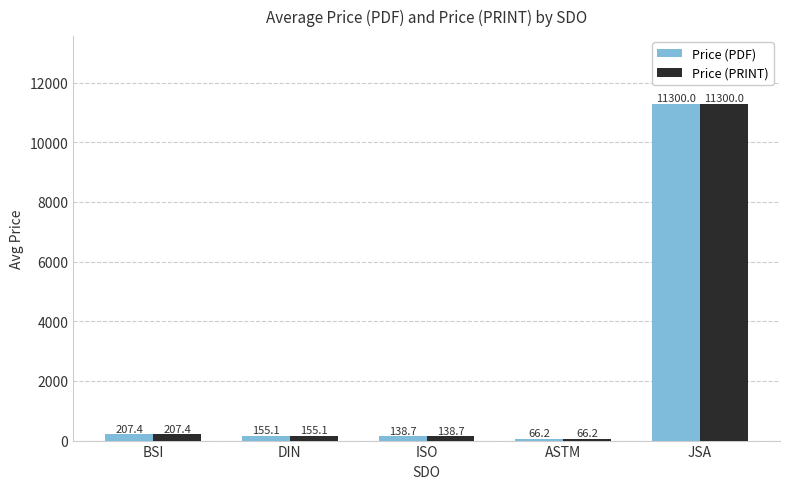

Reading right to left, transcribe all the data shown in this chart.

Price (PDF): 11300.0	66.2	138.7	155.1	207.4
Price (PRINT): 11300.0	66.2	138.7	155.1	207.4